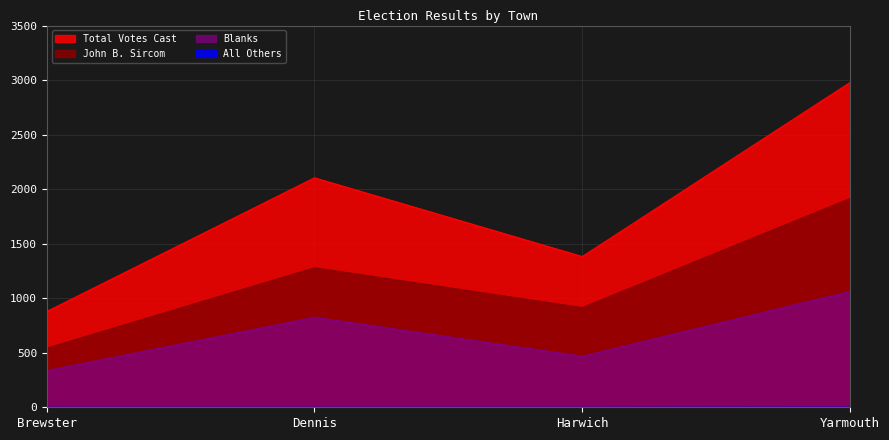

Reading right to left, transcribe all the data shown in this chart.

Total Votes Cast: Yarmouth=2978	Harwich=1382	Dennis=2104	Brewster=878
Blanks: Yarmouth=1063	Harwich=468	Dennis=825	Brewster=336
All Others: Yarmouth=1	Harwich=0	Dennis=0	Brewster=0
John B. Sircom: Yarmouth=1914	Harwich=914	Dennis=1279	Brewster=542